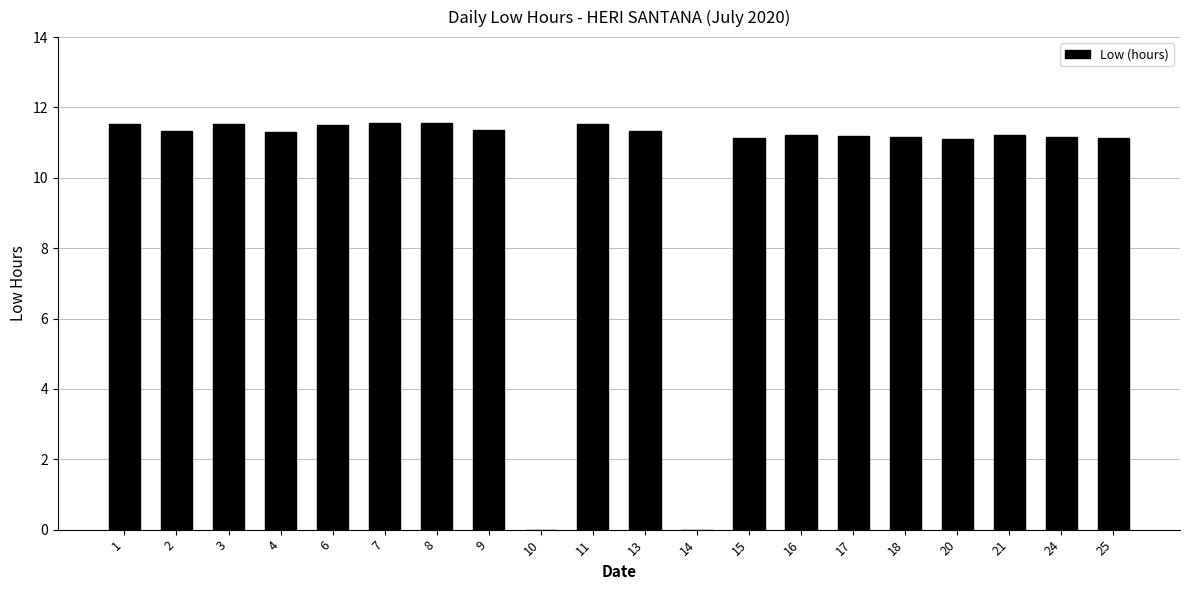

What is the ratio of the value at 17 to the value at 6?

1.0